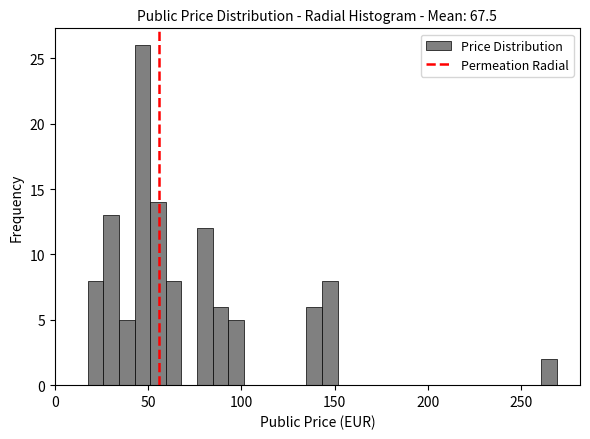

Read against the x-axis, roughly where is the centre of the tallest bar?

45